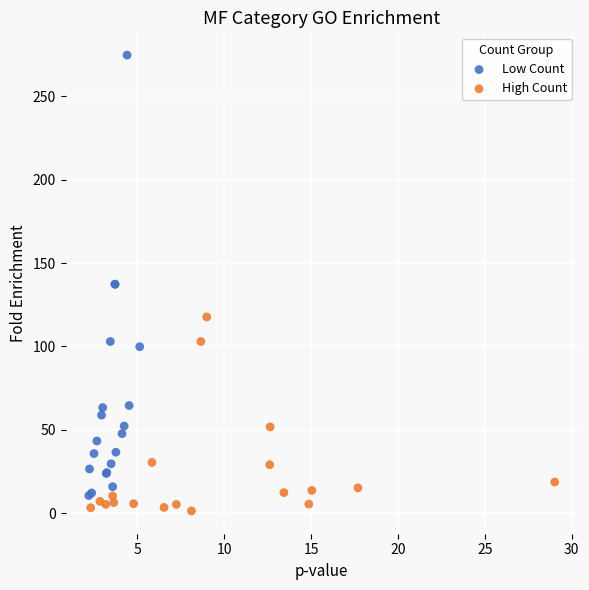

Which series contains the highest Y value?

Low Count